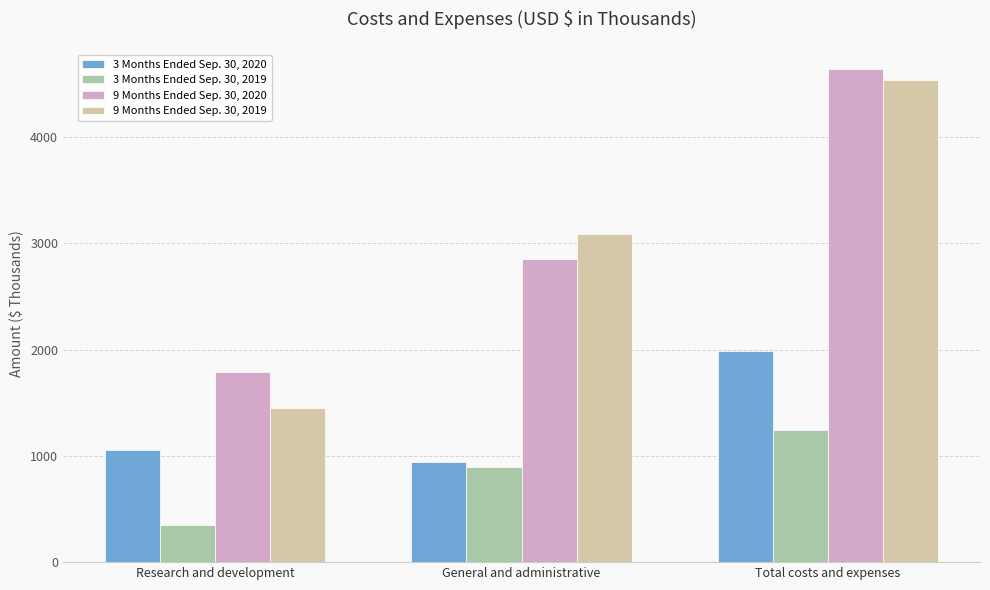

At General and administrative, list the series in order from smallest to largest.

3 Months Ended Sep. 30, 2019, 3 Months Ended Sep. 30, 2020, 9 Months Ended Sep. 30, 2020, 9 Months Ended Sep. 30, 2019